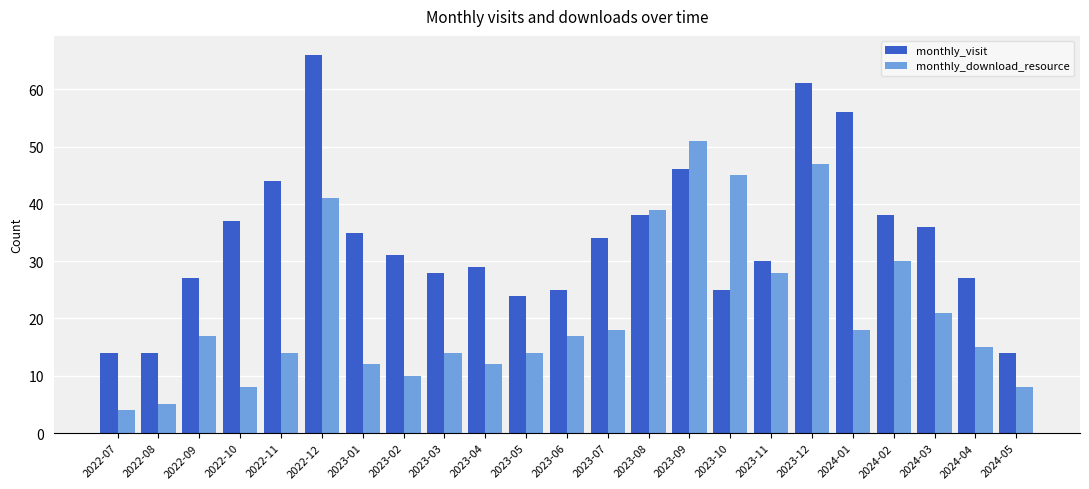

Does the chart contain any negative values?

No